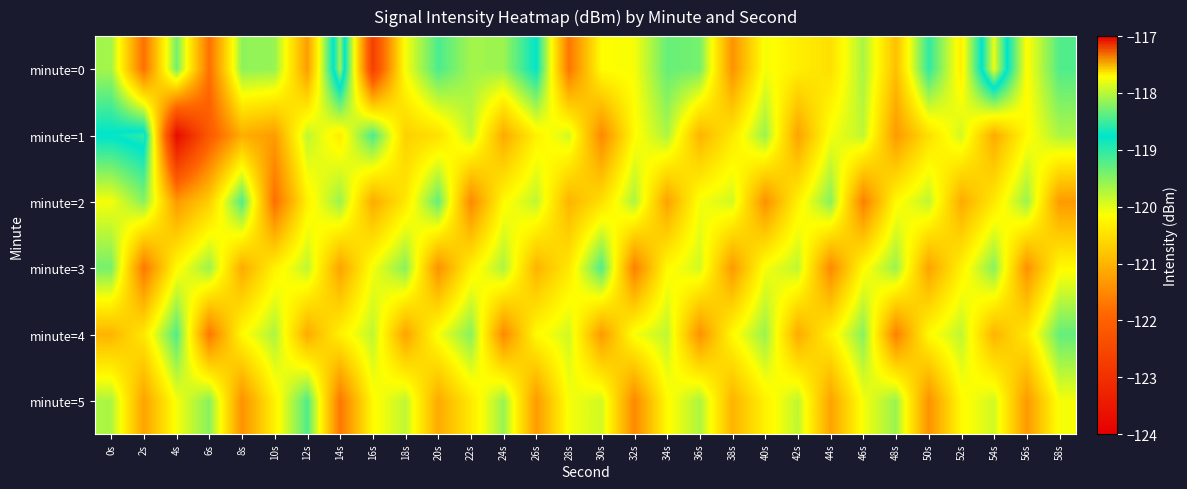

Between 28s and 56s, which series saw the biggest shift?

minute=0